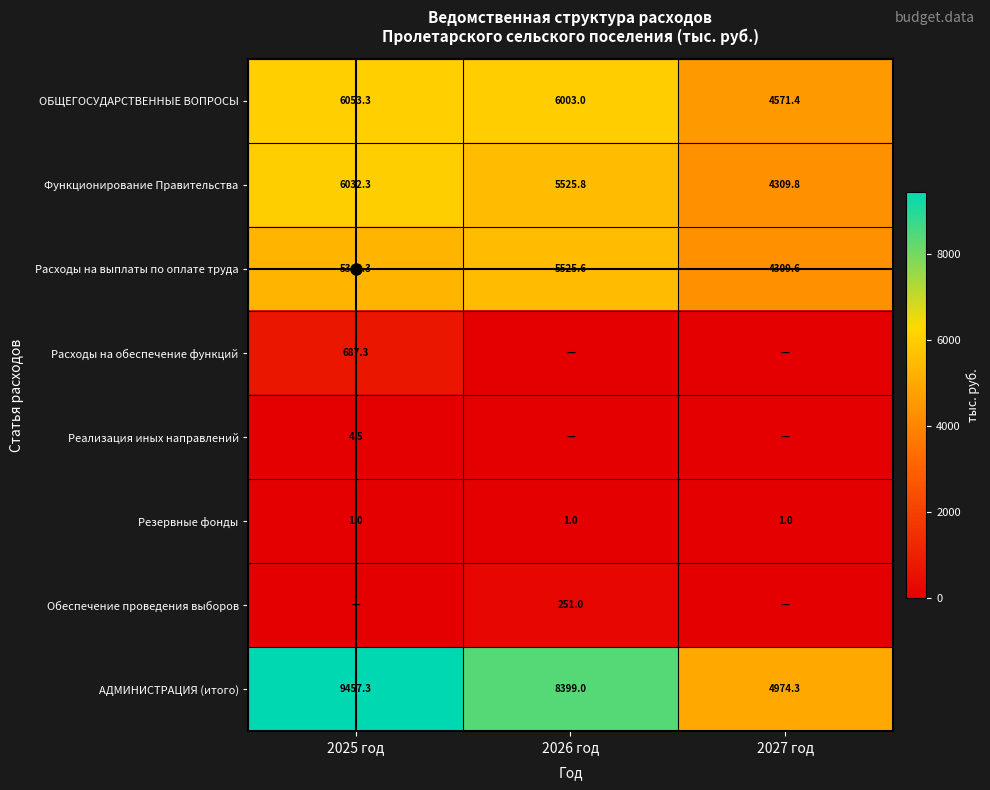

What is the minimum value for Расходы на выплаты по оплате труда?

4309.6